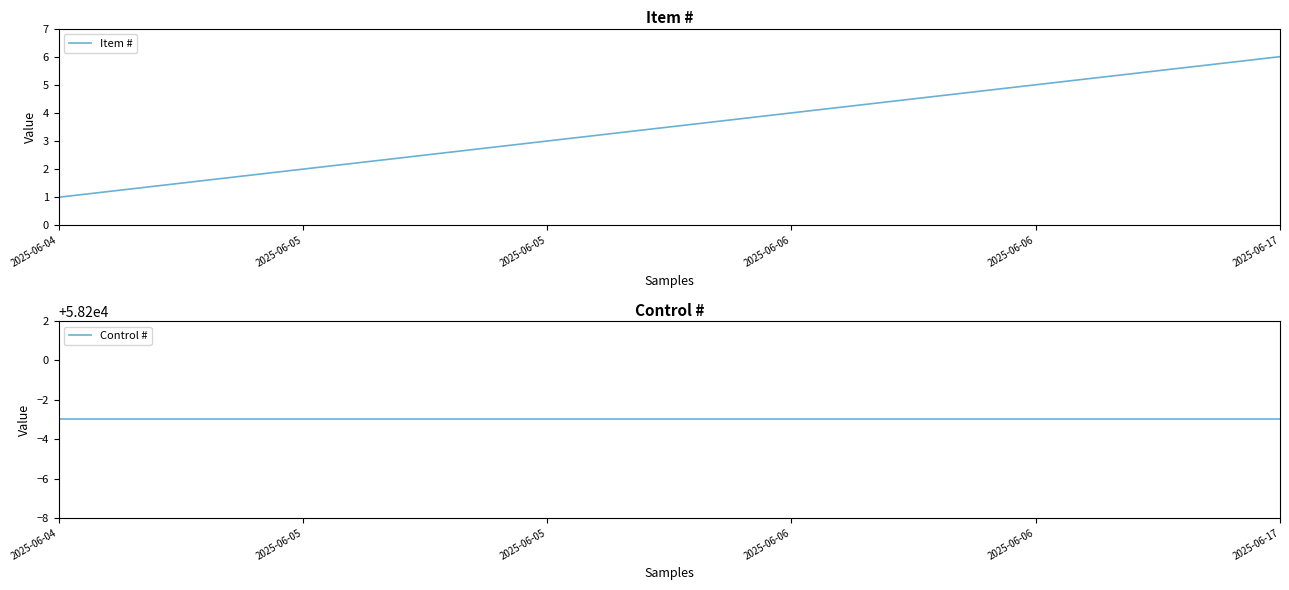

Reading left to right, what are all the values shown in this chart?

Item #: 1	2	3	4	5	6
Control #: 58197	58197	58197	58197	58197	58197